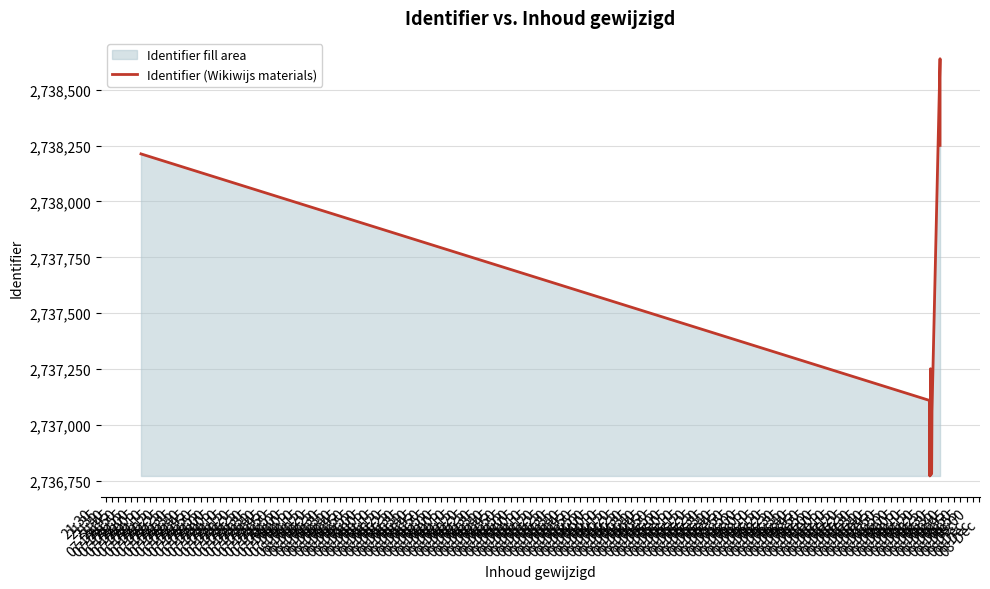

Which has a higher value, 22:20
07-Dec or 21:35
07-Dec?

21:35
07-Dec